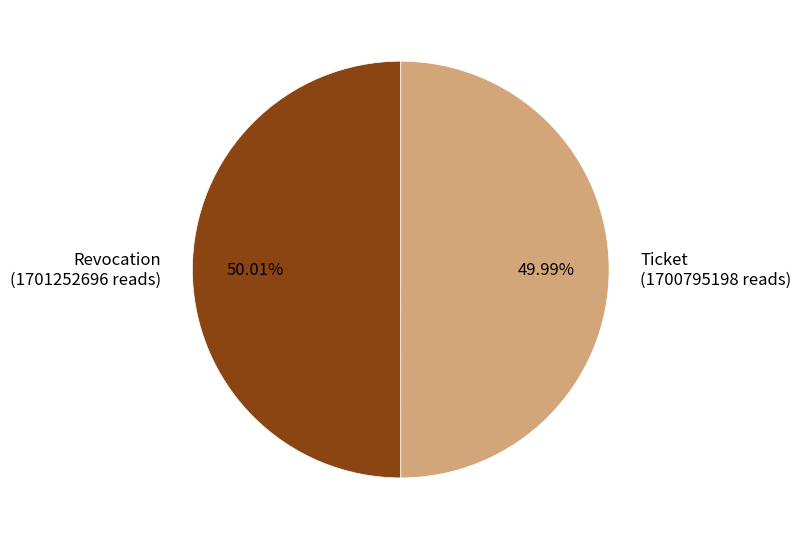

Approximately how many times larger is the value at Ticket compared to Revocation?

1.0